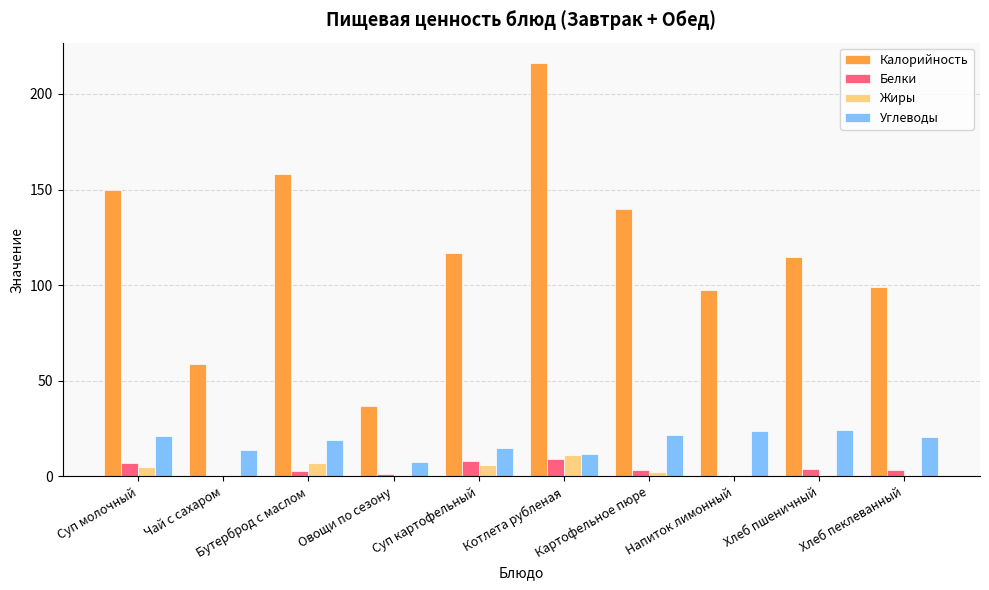

What is the sum of all Калорийность values?

1188.1